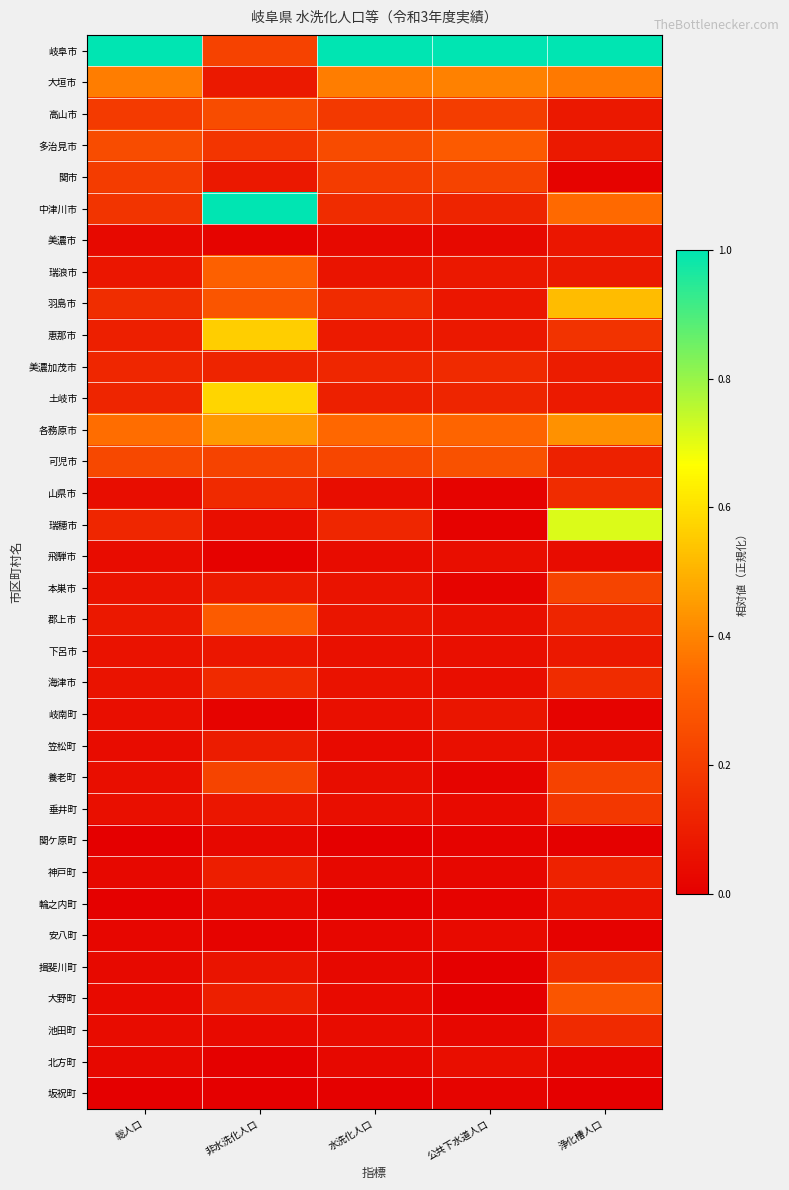

Which series changed the most between 非水洗化人口 and 浄化槽人口?

岐阜市